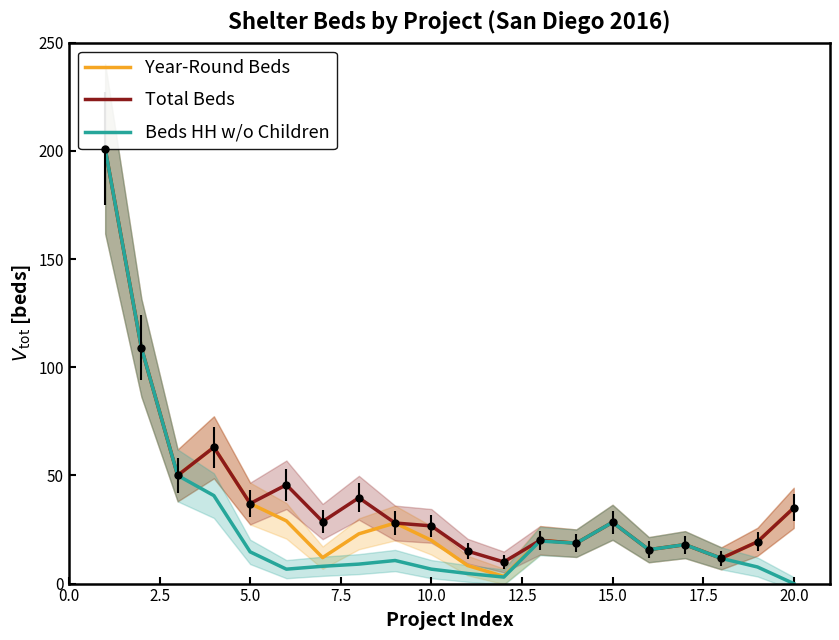

True or false: Year-Round Beds and Beds HH w/o Children intersect in this chart.

False